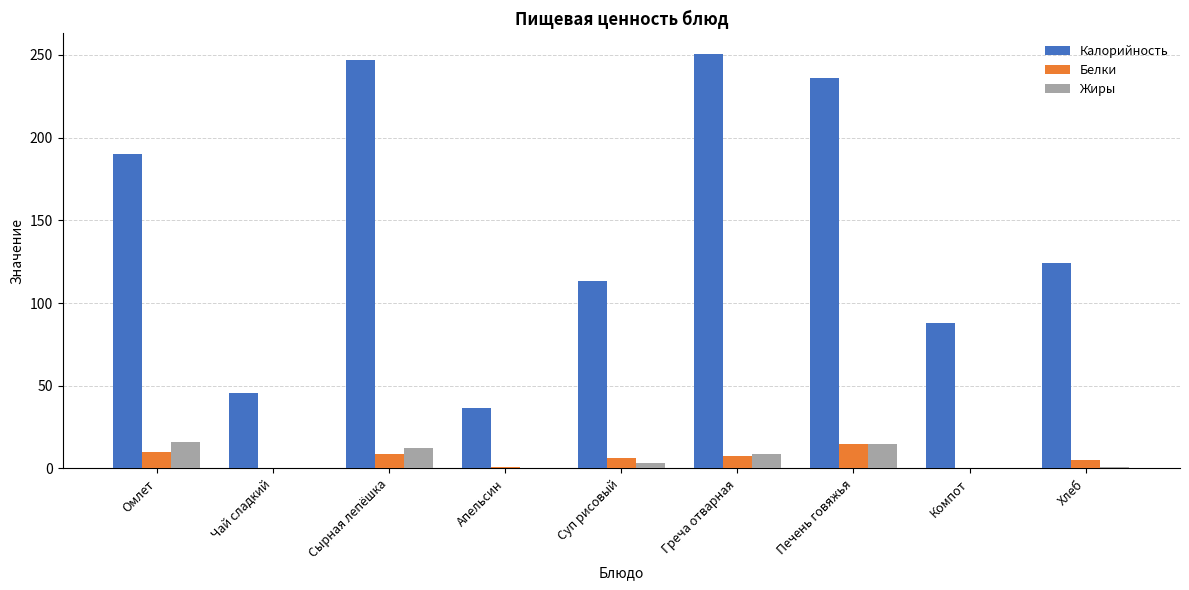

Which series has the largest total across all categories?

Калорийность